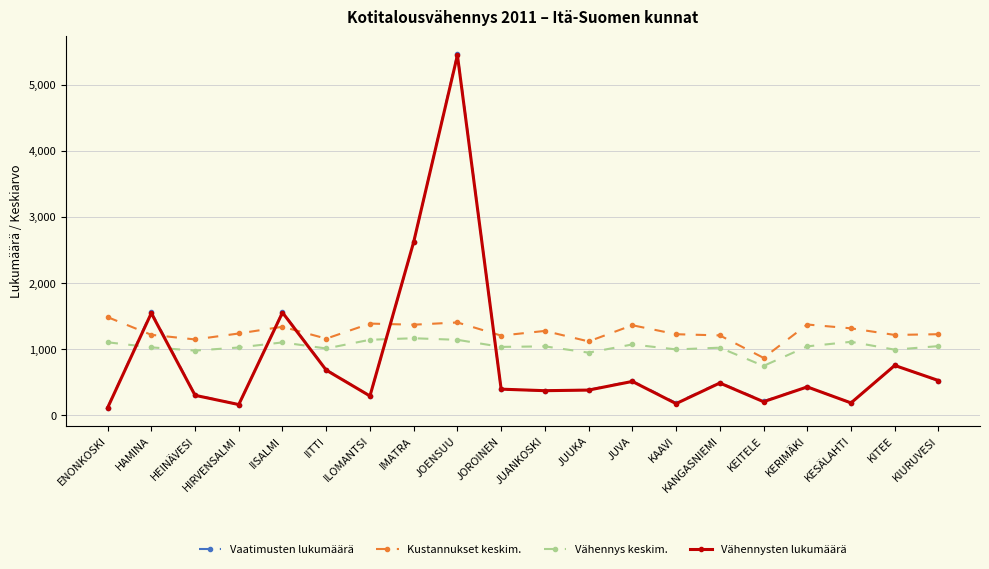

Is it true that Kustannukset keskim. equals 1806 at ILOMANTSI?

False